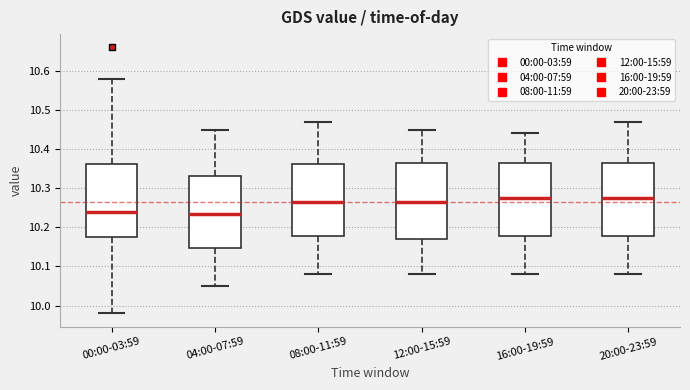

Reading left to right, read every box against the y-axis: the position of its median line, the range the box covers, and the ends of its whiskers. The values are not printed on the chart, so give them approximately, as read against the axis.

00:00-03:59: median 10.24, box 10.18 to 10.36, whiskers 9.98 to 10.58
04:00-07:59: median 10.24, box 10.15 to 10.33, whiskers 10.05 to 10.45
08:00-11:59: median 10.27, box 10.18 to 10.36, whiskers 10.08 to 10.47
12:00-15:59: median 10.27, box 10.17 to 10.37, whiskers 10.08 to 10.45
16:00-19:59: median 10.28, box 10.18 to 10.37, whiskers 10.08 to 10.44
20:00-23:59: median 10.28, box 10.18 to 10.37, whiskers 10.08 to 10.47